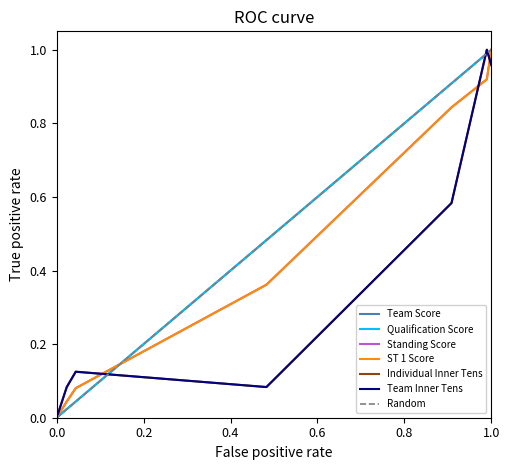

True or false: Team Inner Tens and Qualification Score cross at least once.

True